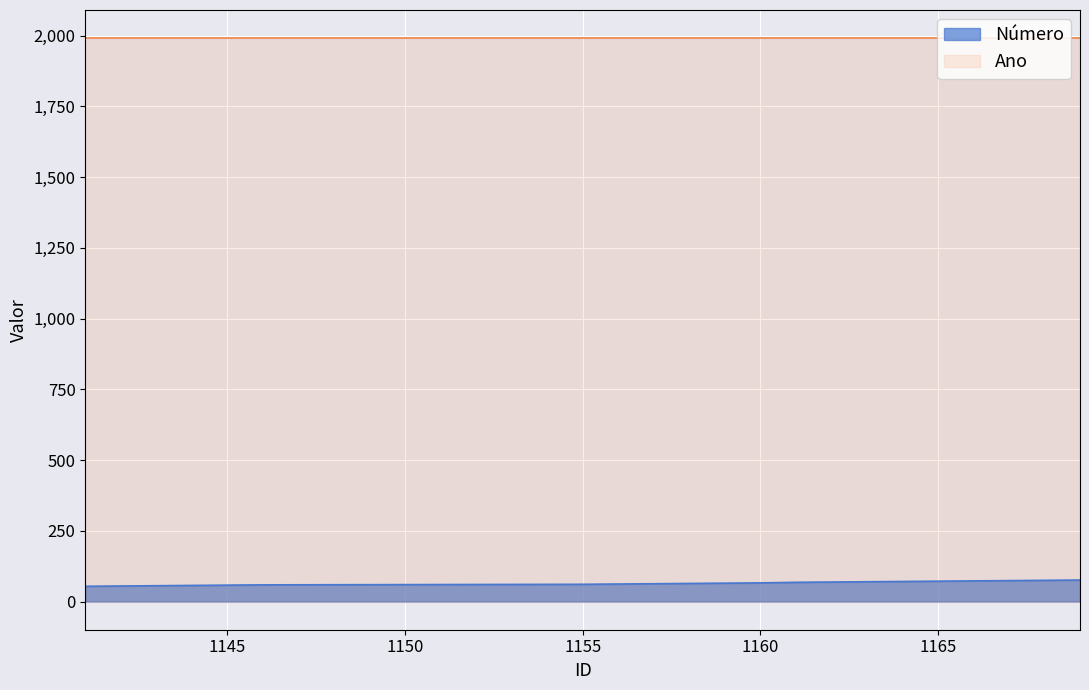

Reading right to left, extract all data points from this chart.

76	75	74	73	72	71	70	69	68	66	65	64	63	62	61	59	58	57	56	55	54